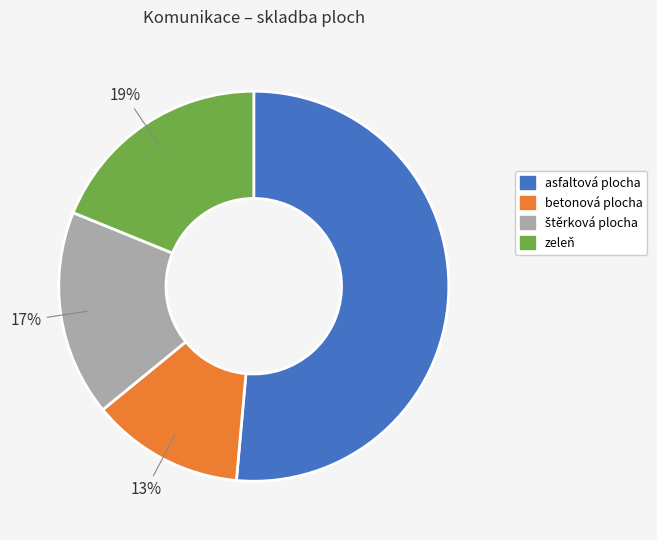

What percentage is the betonová plocha slice, to the nearest percent?

13%